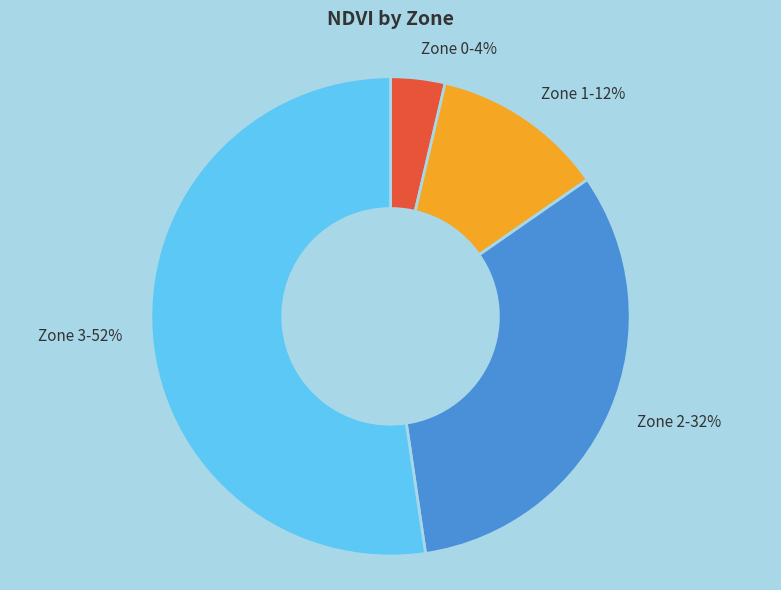

Does Zone 2 account for over 50% of the chart?

No